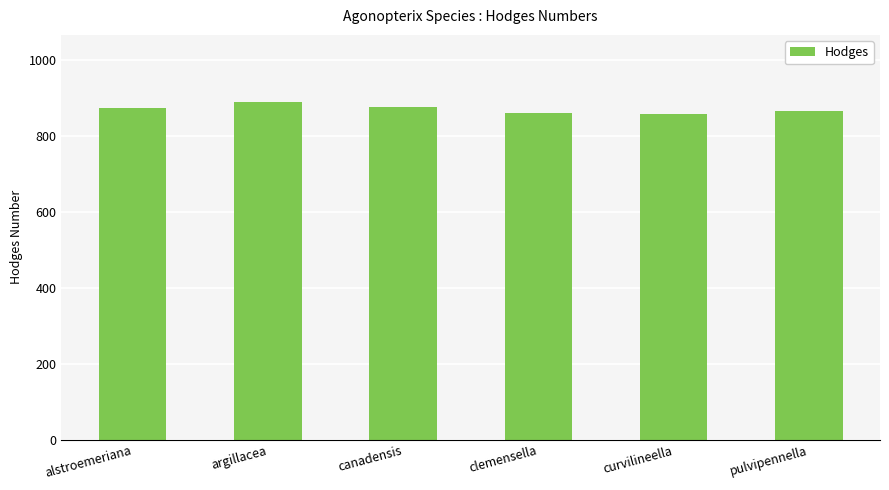

How many data points does each series have?

6